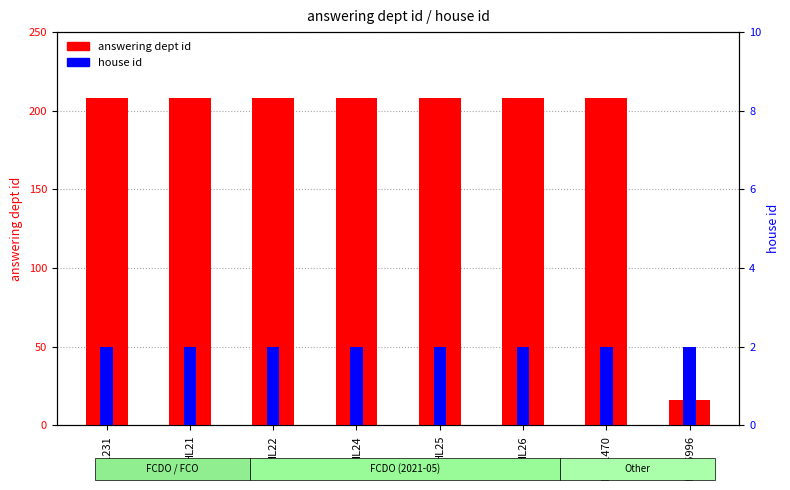

What is the label of the 2nd bar from the right?

HL11470